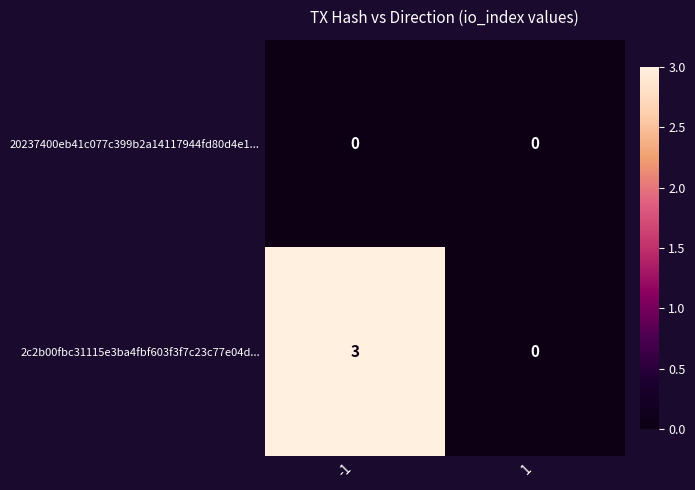

The value of 2c2b00fbc31115e3ba4fbf603f3f7c23c77e04d... at -1 is 3. True or false?

True